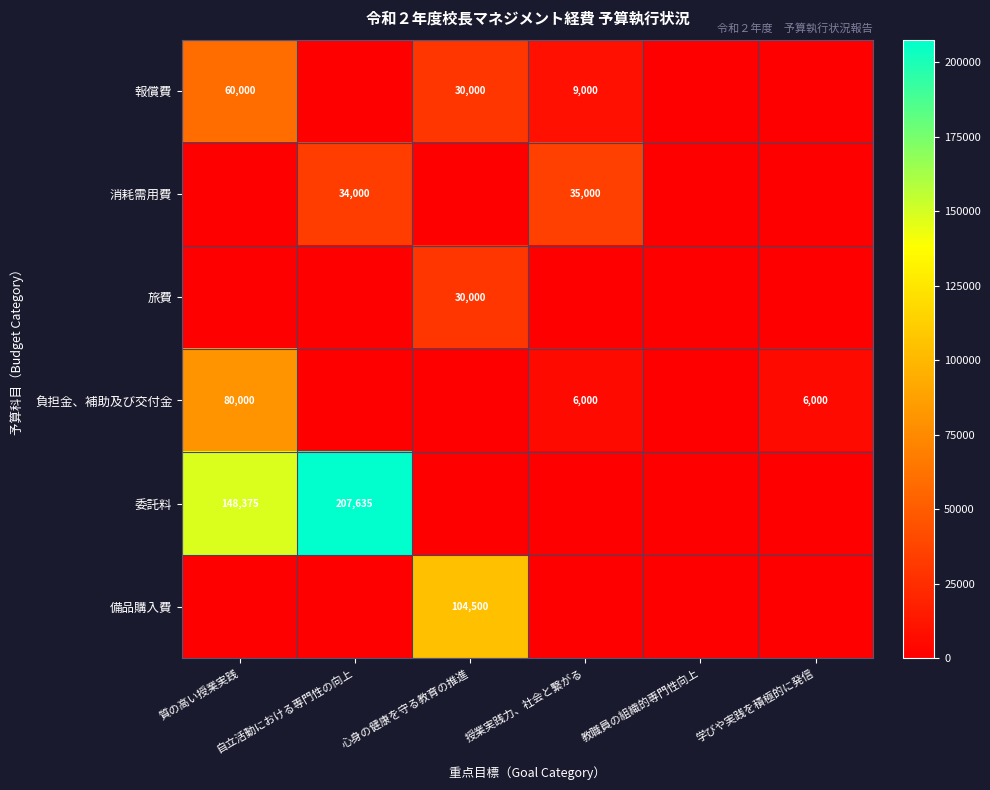

What is the difference between the maximum and minimum values in the 負担金、補助及び交付金 series?

80000